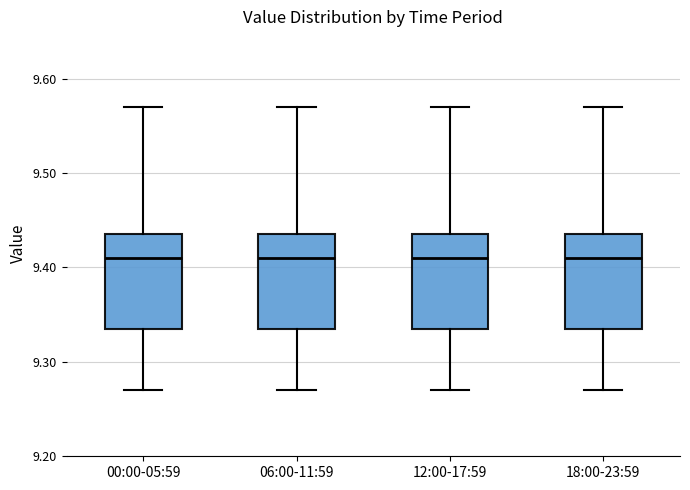

Reading left to right, transcribe this box plot: for each box, give where its median line is, the range the box spans, and where its two whiskers end, as read against the y-axis. The values are not printed on the chart, so give them approximately, as read against the axis.

00:00-05:59: median 9.41, box 9.34 to 9.44, whiskers 9.27 to 9.57
06:00-11:59: median 9.41, box 9.34 to 9.44, whiskers 9.27 to 9.57
12:00-17:59: median 9.41, box 9.34 to 9.44, whiskers 9.27 to 9.57
18:00-23:59: median 9.41, box 9.34 to 9.44, whiskers 9.27 to 9.57